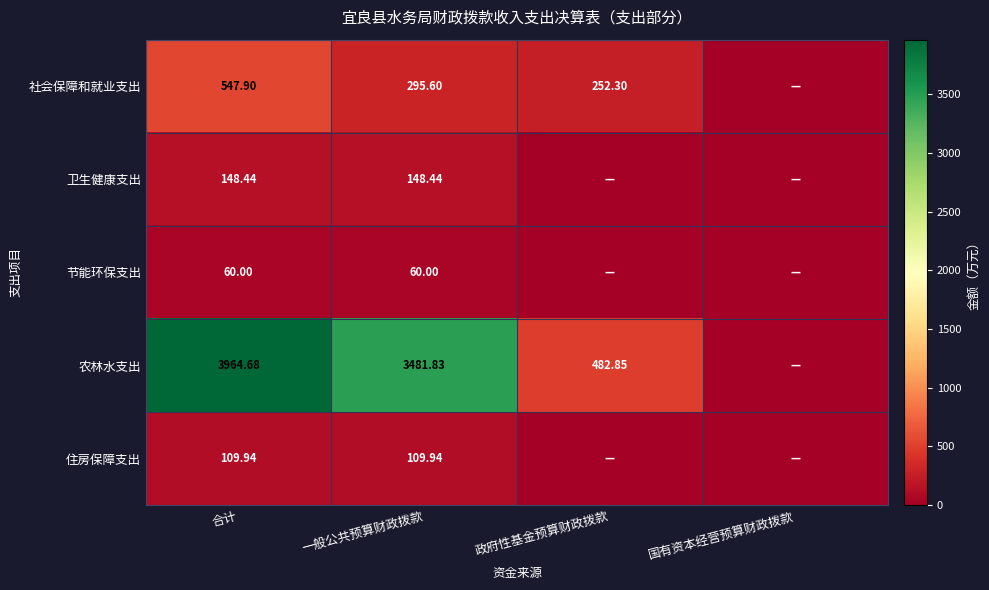

At 合计, list the series in order from largest to smallest.

农林水支出, 社会保障和就业支出, 卫生健康支出, 住房保障支出, 节能环保支出